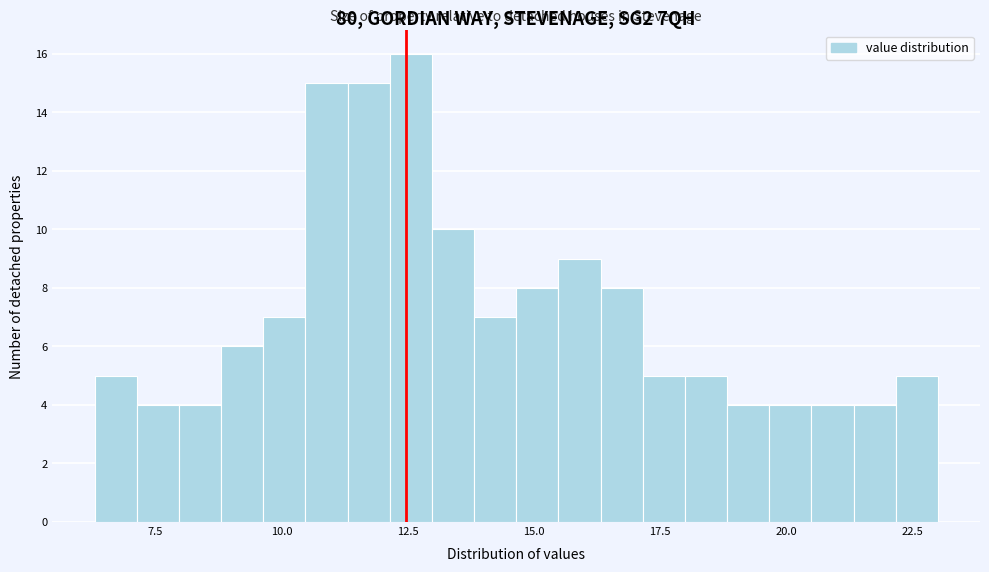

Around what value on the x-axis is the tallest bar? Give the approximate position of its centre, as read against the axis.

12.5